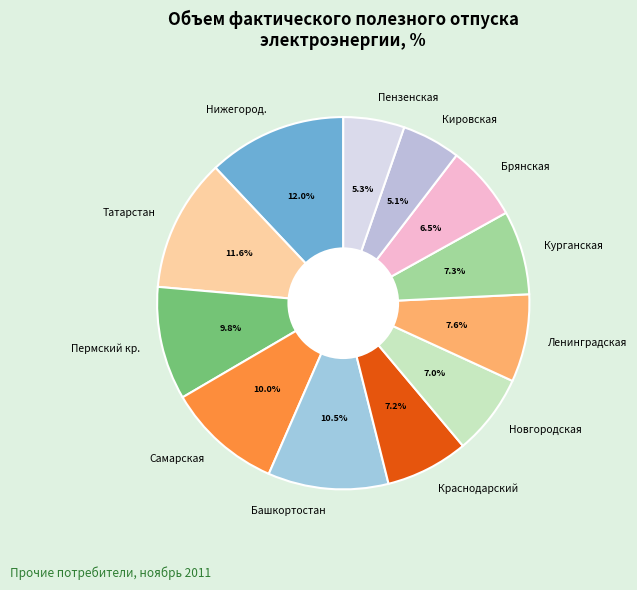

Which has a higher value, Брянская or Краснодарский?

Краснодарский